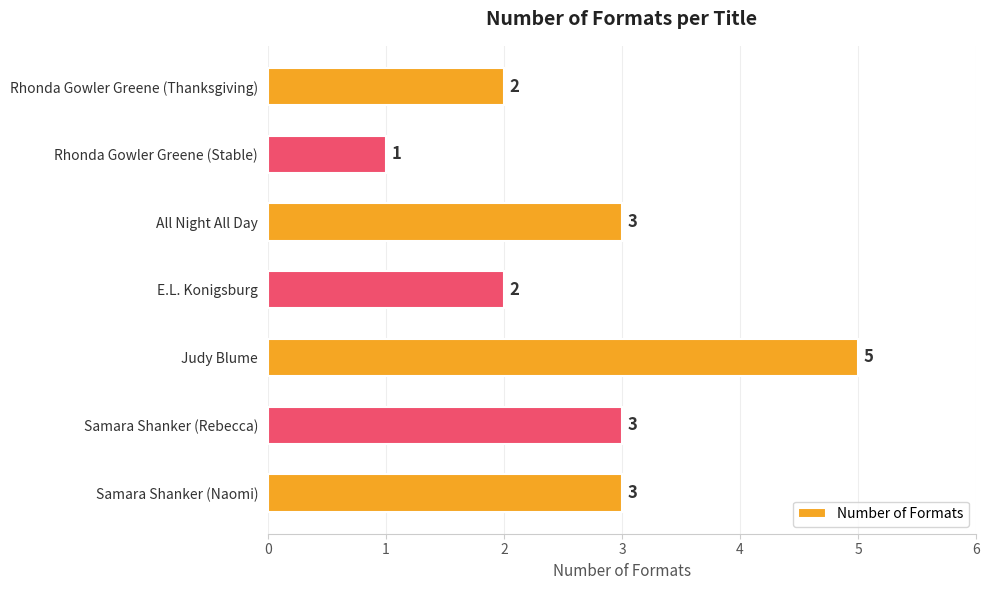

Reading bottom to top, extract all data points from this chart.

Samara Shanker (Naomi)=3	Samara Shanker (Rebecca)=3	Judy Blume=5	E.L. Konigsburg=2	All Night All Day=3	Rhonda Gowler Greene (Stable)=1	Rhonda Gowler Greene (Thanksgiving)=2